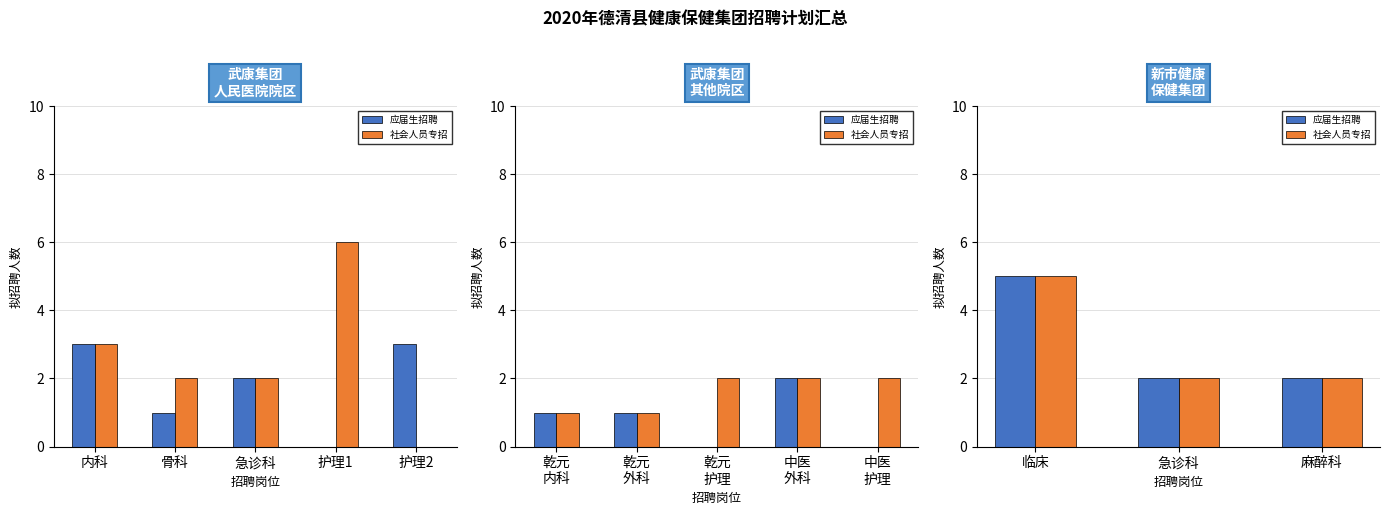

List the series in order of their peak value, lowest first.

应届生招聘, 社会人员专招